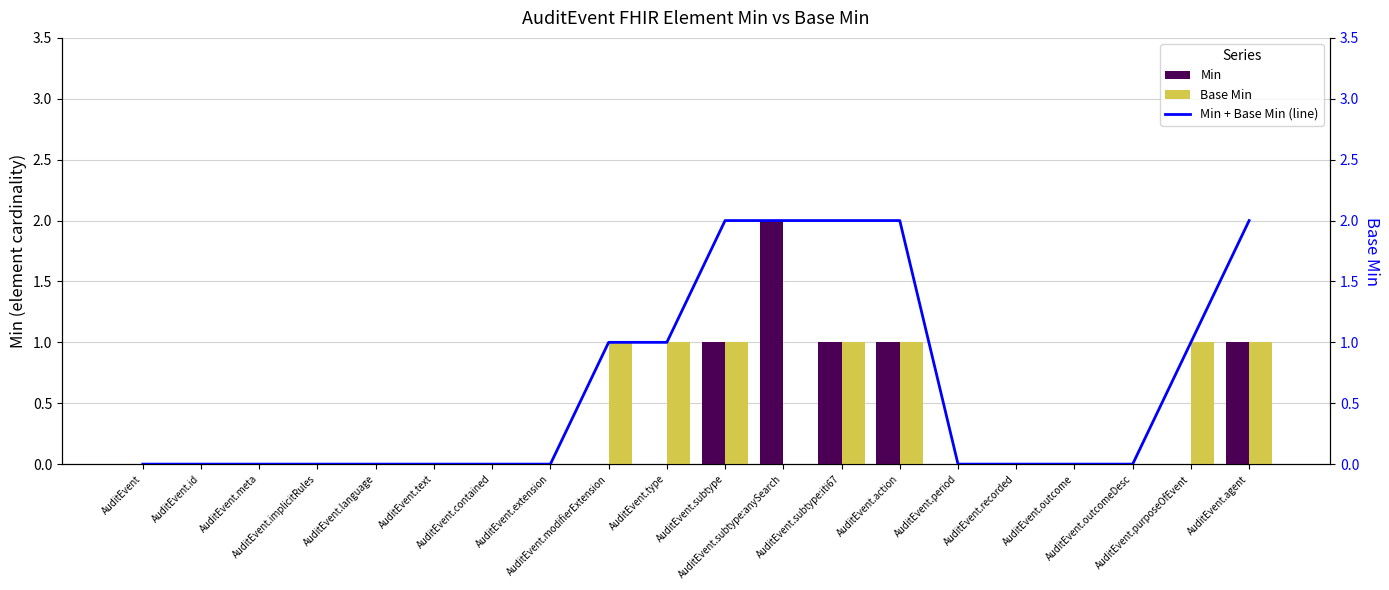

What are all the series names shown in the legend?

Min, Base Min, Min + Base Min (line)